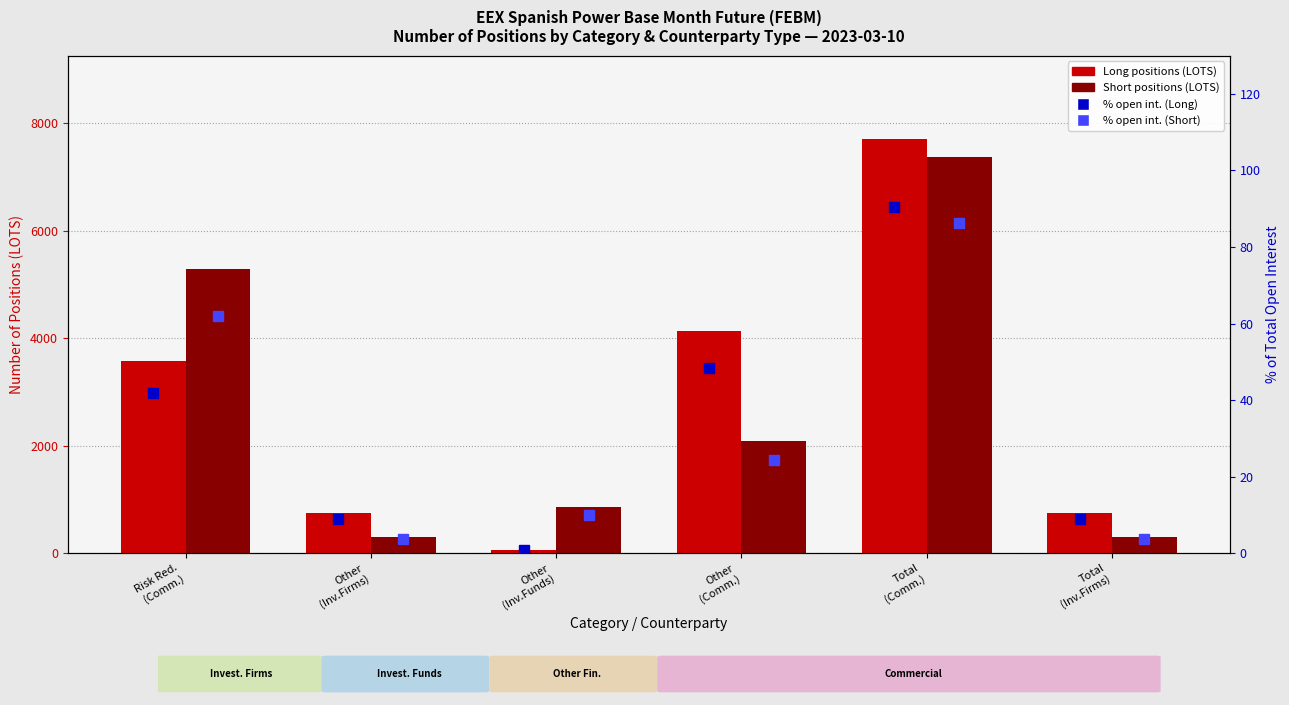

What is the average value of the % Open Int. (Short) series?

31.7